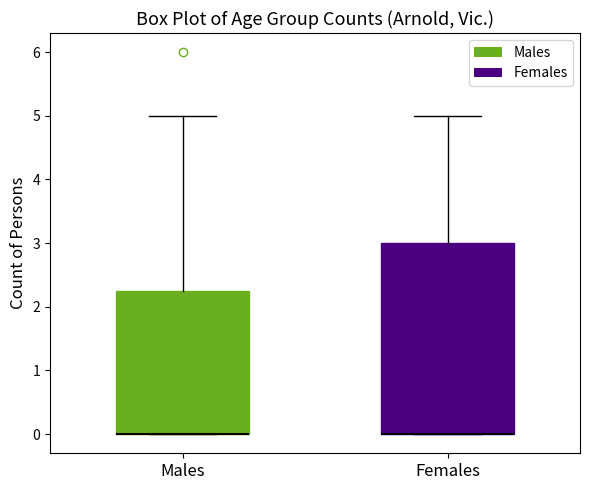

Where is the lower edge of the box for Females on the y-axis? The values are not printed on the chart, so give them approximately, as read against the axis.

0.0